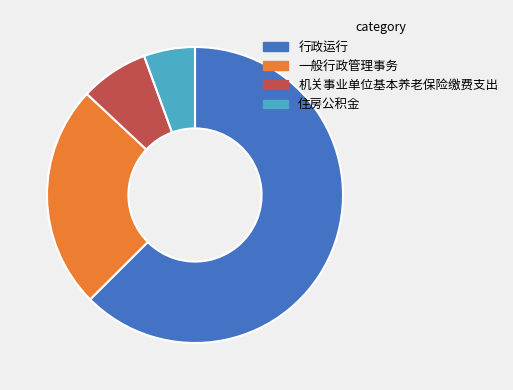

Does 住房公积金 represent more than half of the total?

No